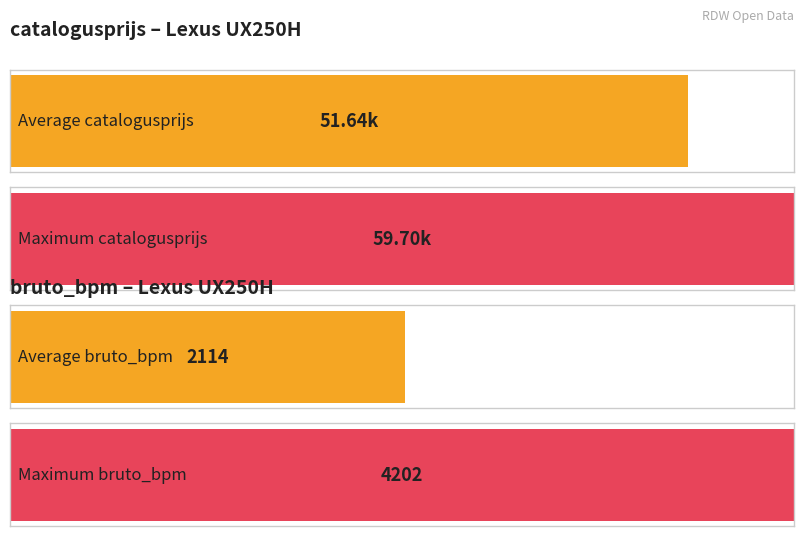

True or false: bruto_bpm has a value of 1882 at ZR394T.

True